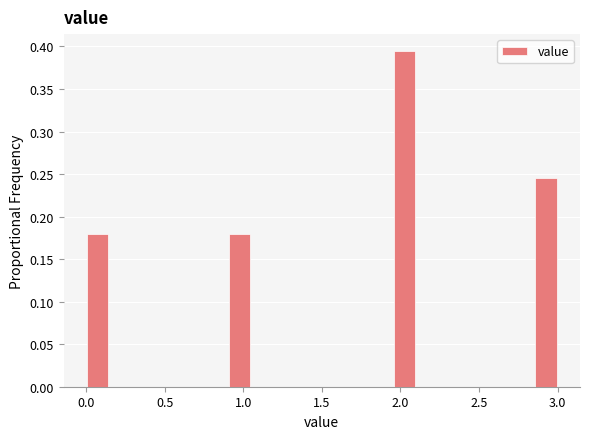

Read against the x-axis, roughly where is the centre of the tallest bar?

2.05